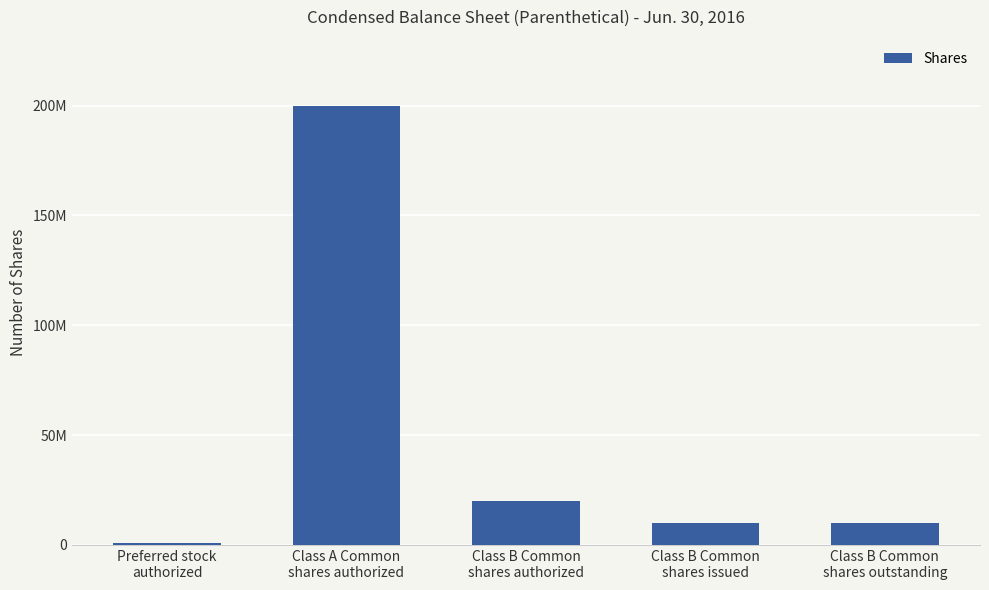

Are the bars horizontal?

No